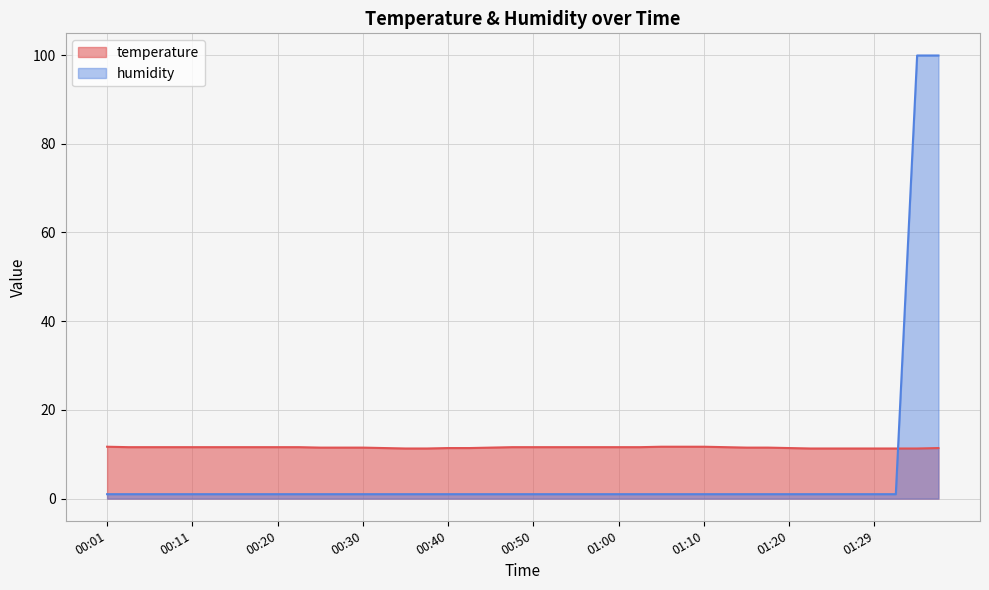

What is the lowest value of the temperature series?

11.3